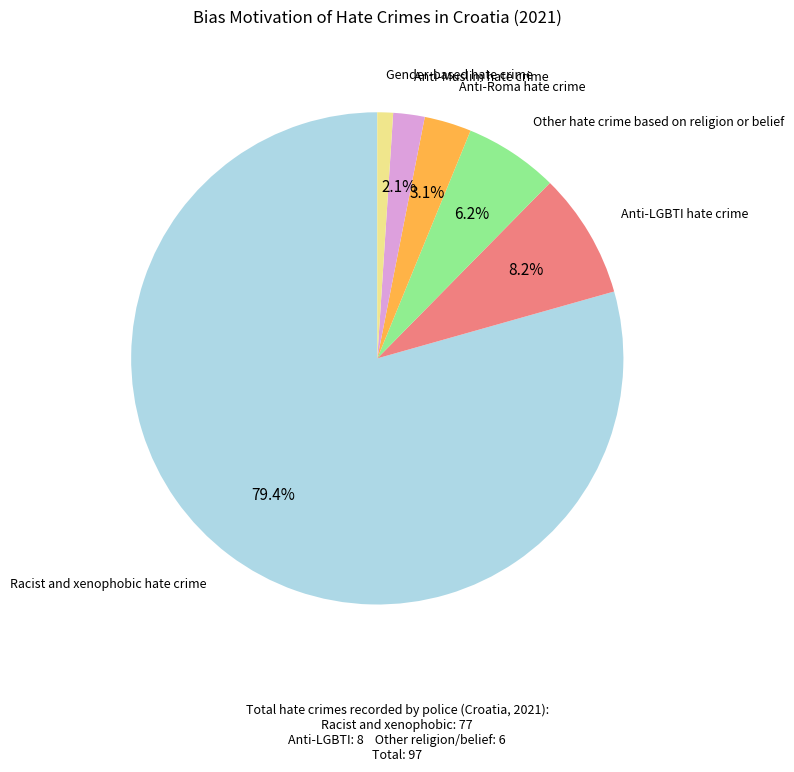

The Other hate crime based on religion or belief slice represents 13% of the pie. True or false?

False